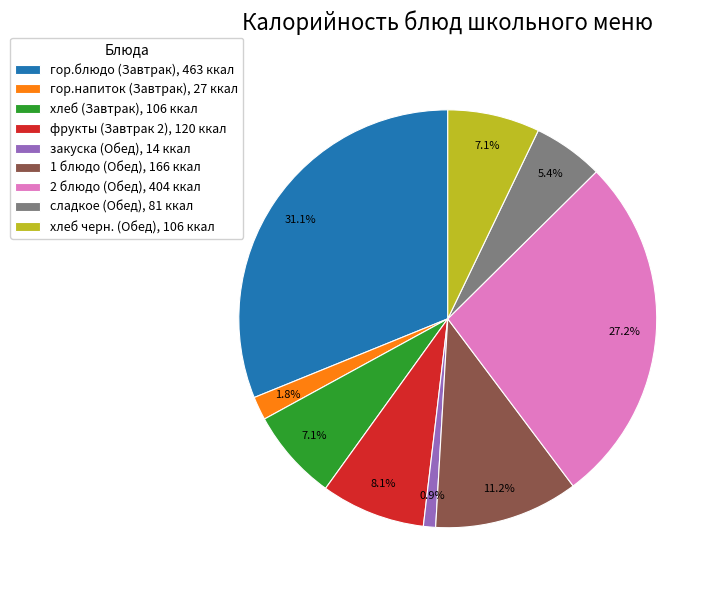

Between 1 блюдо (Обед) and фрукты (Завтрак 2), which is larger?

1 блюдо (Обед)